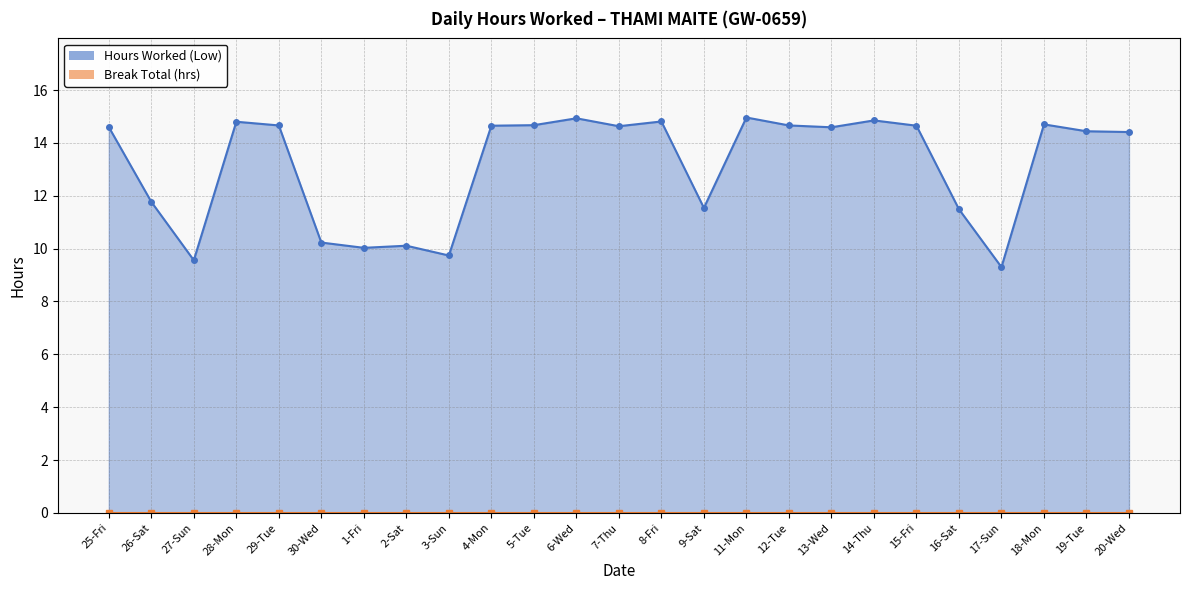

What is the greatest value displayed?

15.0